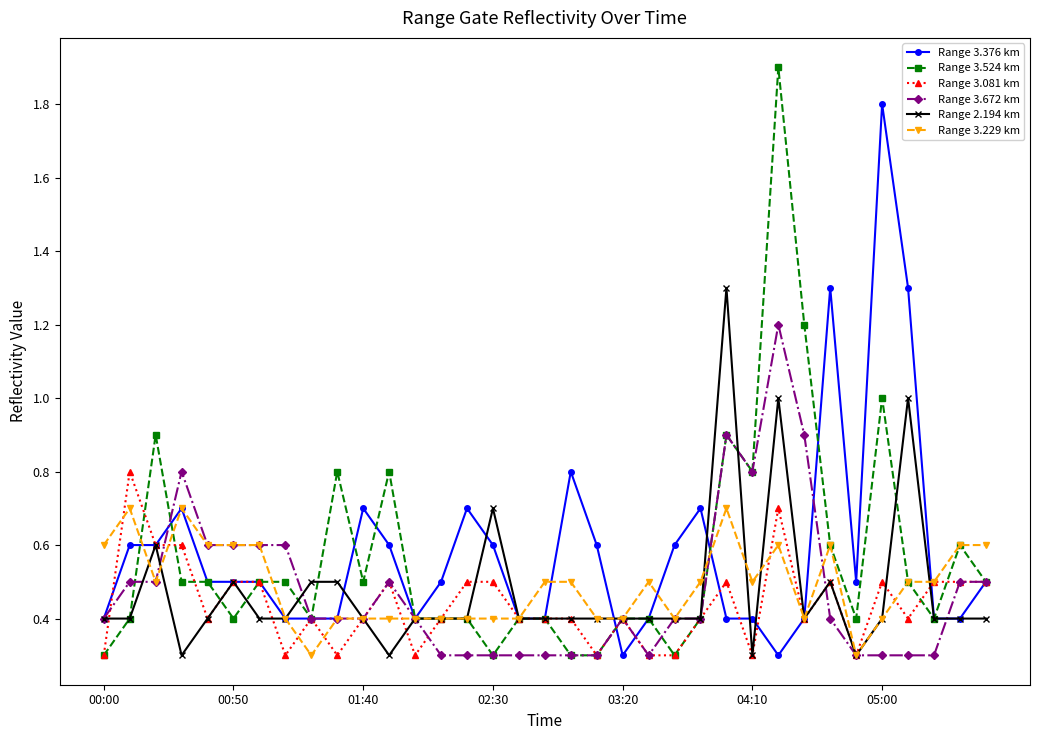

What is the value of the Range 3.081 km point at the 34th from the left?

0.5